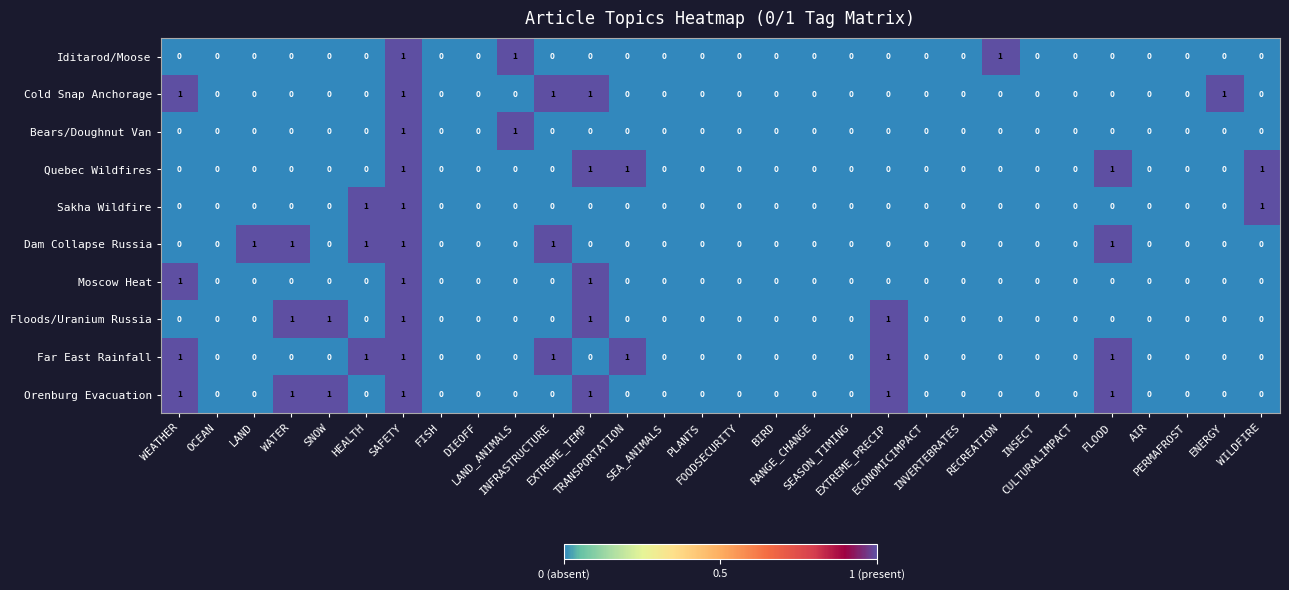

How many Moscow Heat values are between 0 and 1?

30